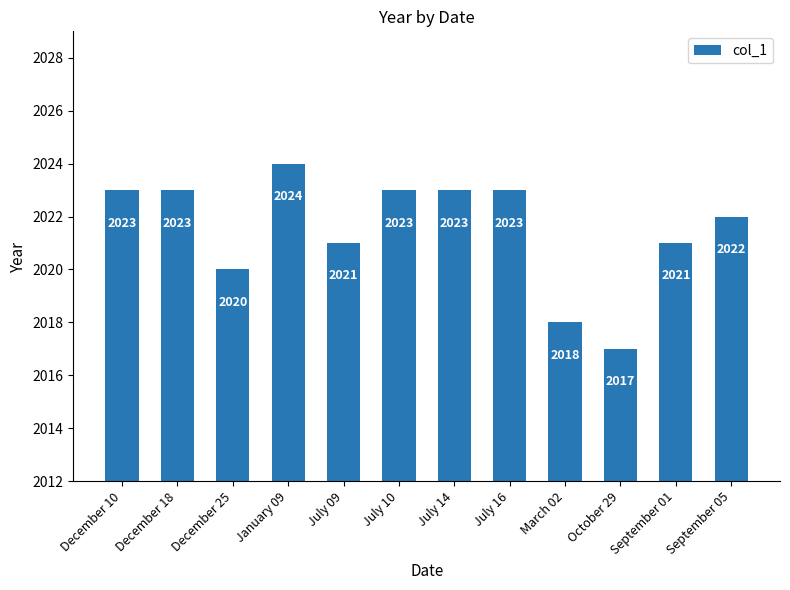

Which has a higher value, September 05 or October 29?

September 05